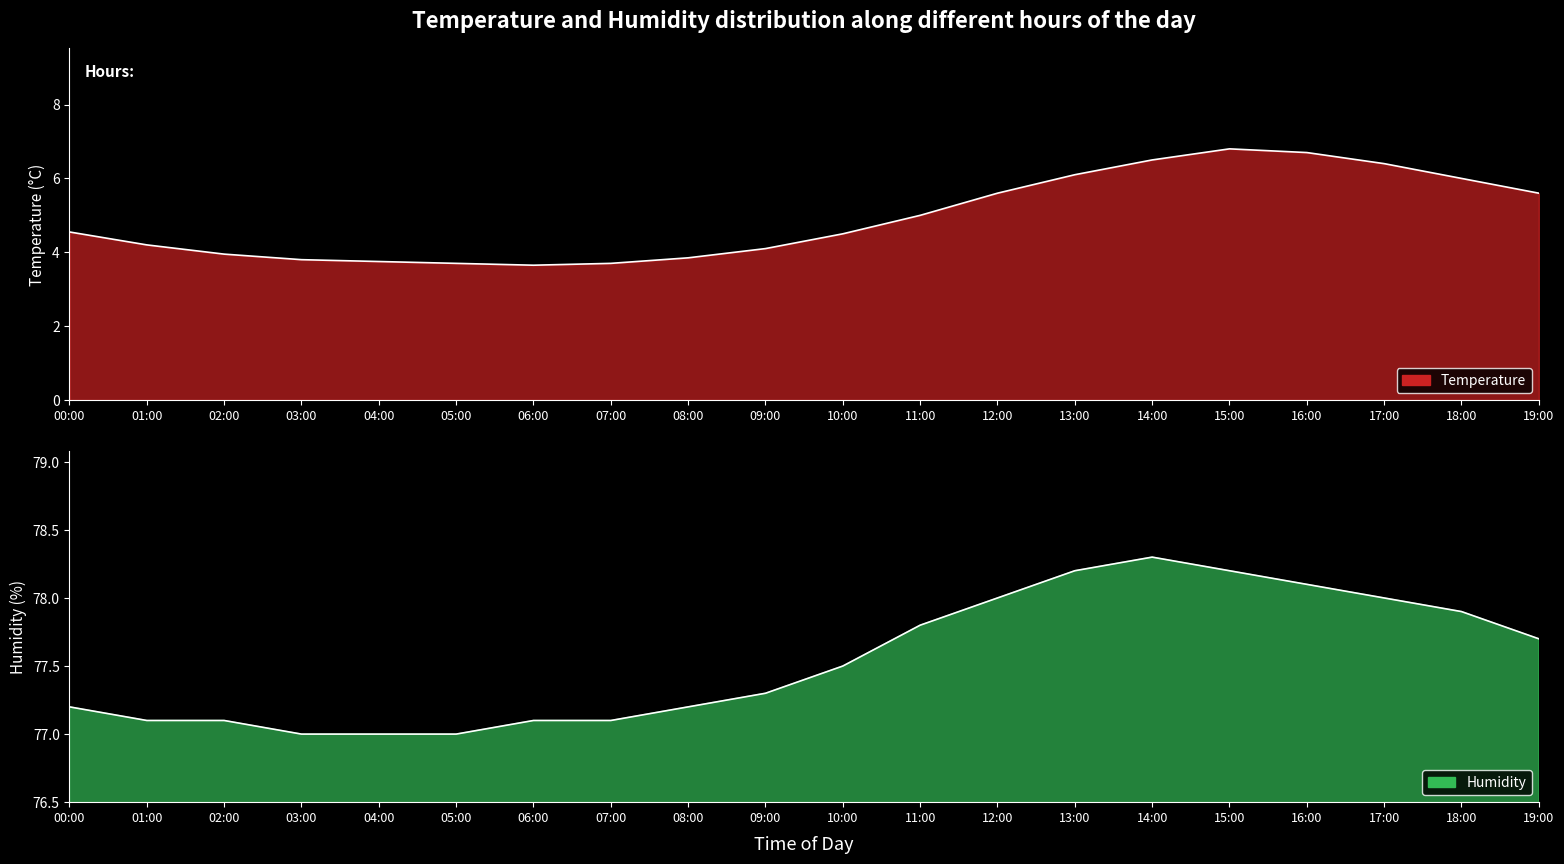

Which label corresponds to the smallest value in the chart?

06:00